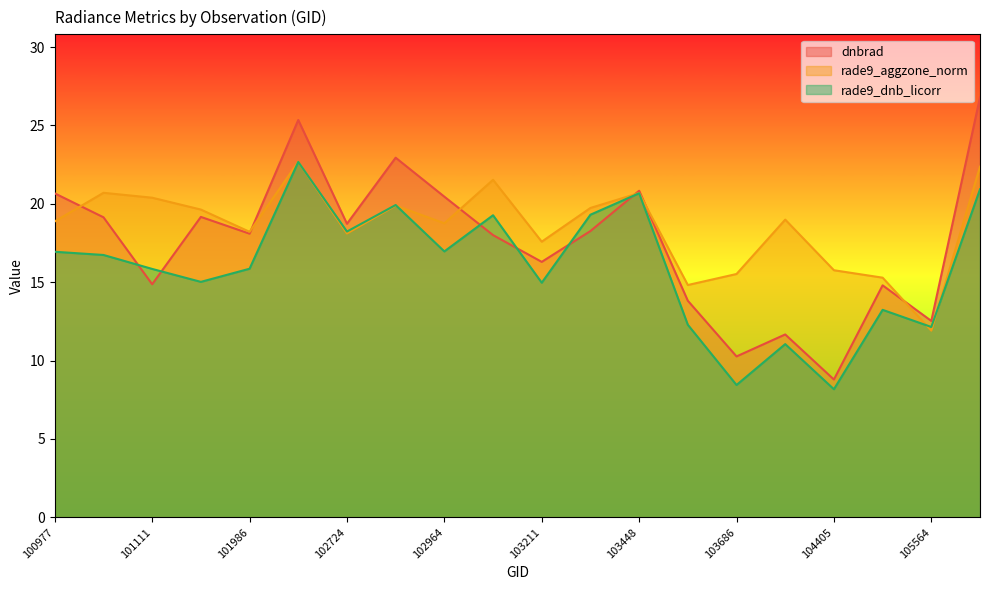

Does the chart display data point markers on the line(s)?

No